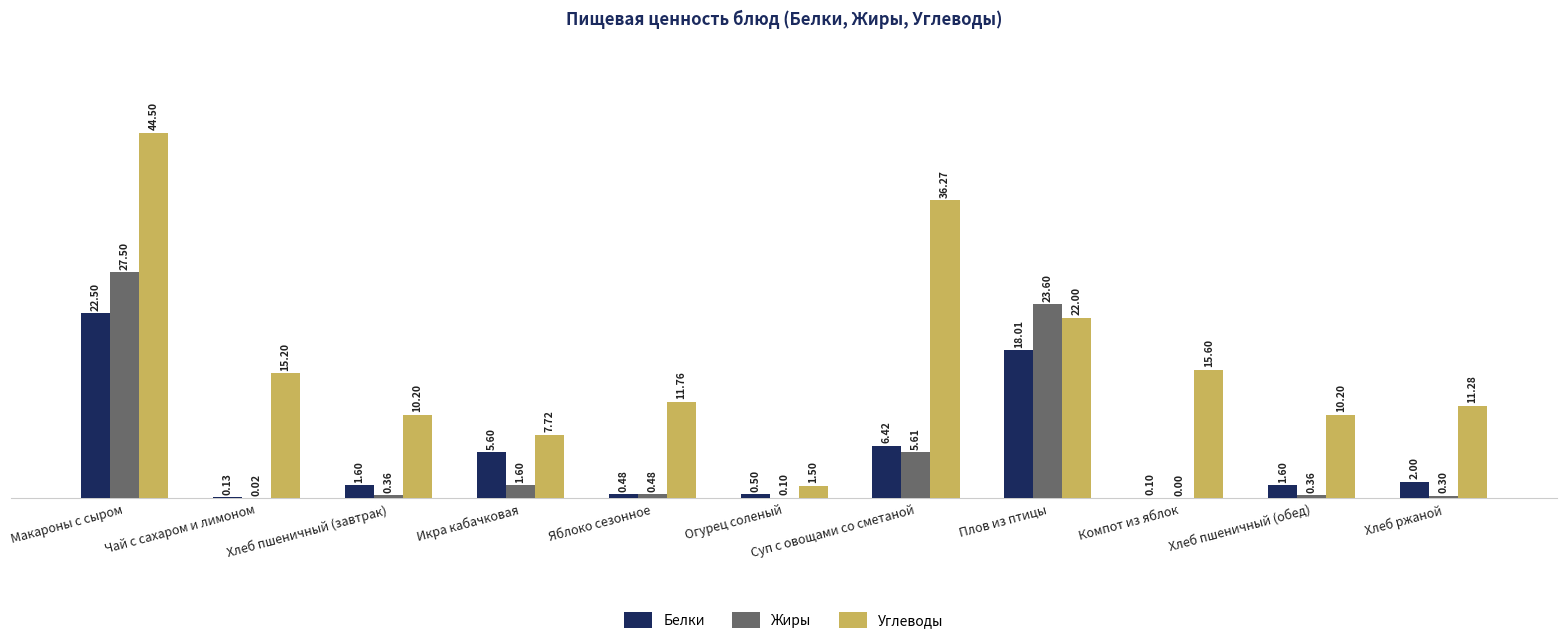

What are all the series names shown in the legend?

Белки, Жиры, Углеводы